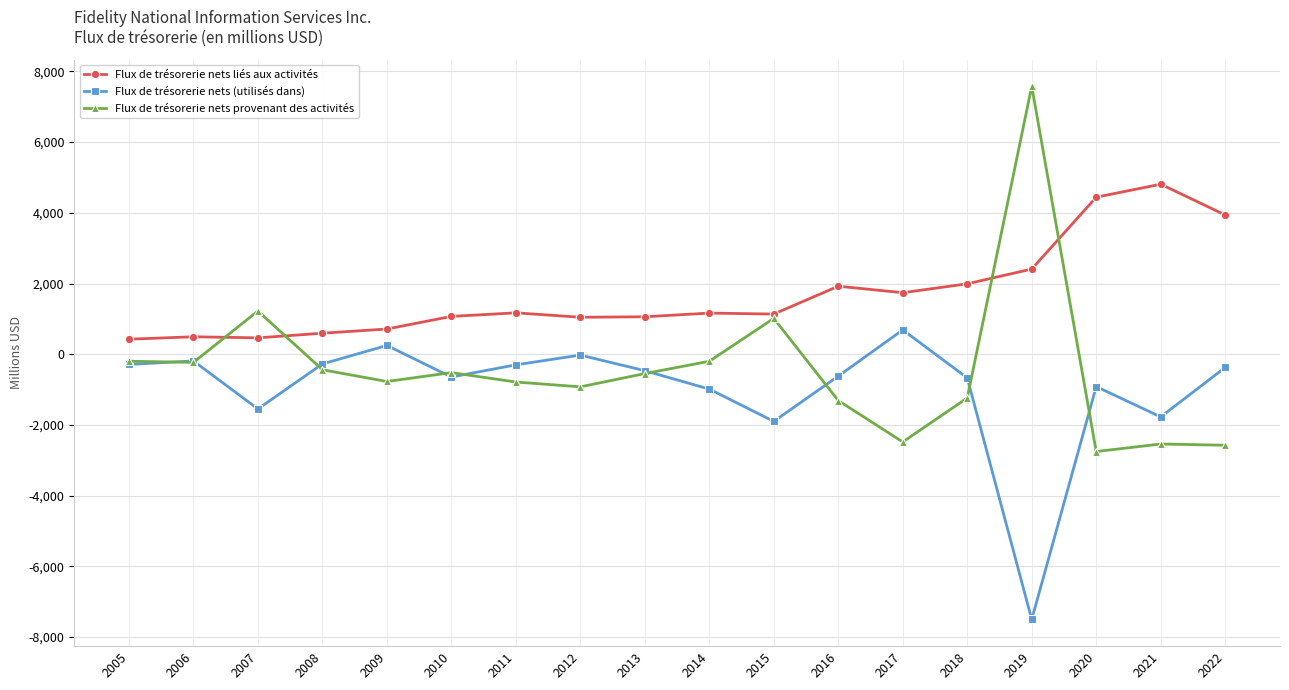

What is the spread (max minus min) of values at 2014?

2150